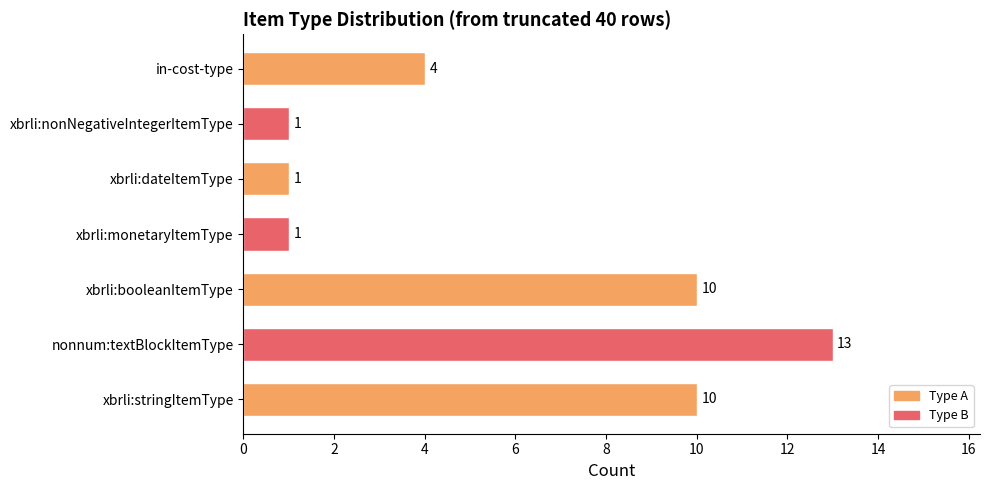

What is the minimum value shown in the chart?

1